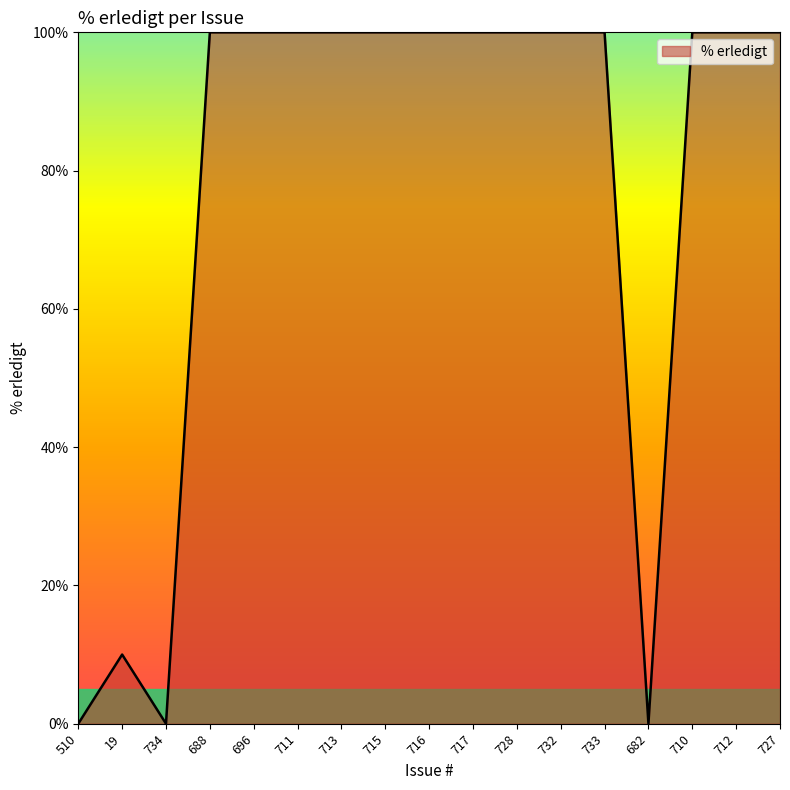

Count the number of categories in the chart.

17